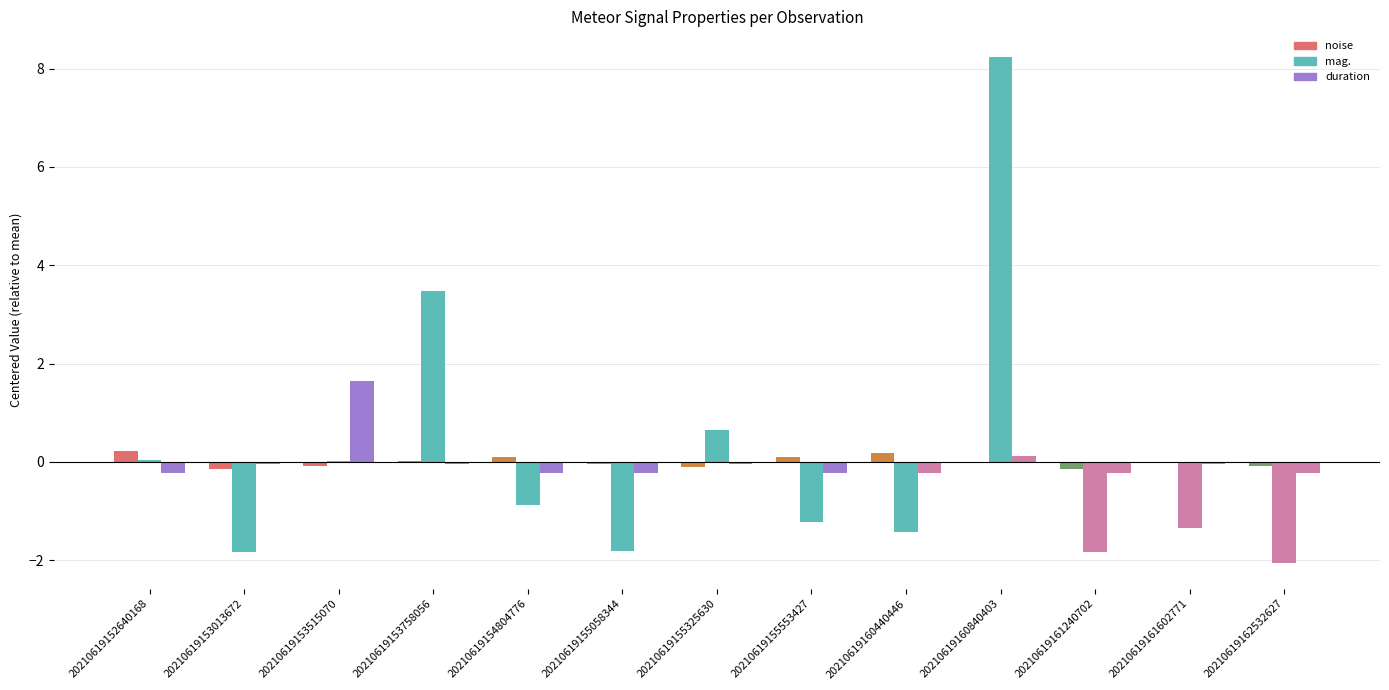

Rank the categories by duration value from highest to lowest.

20210619153515070, 20210619160840403, 20210619153013672, 20210619153758056, 20210619155325630, 20210619161602771, 20210619152640168, 20210619154804776, 20210619155058344, 20210619155553427, 20210619160440446, 20210619161240702, 20210619162532627